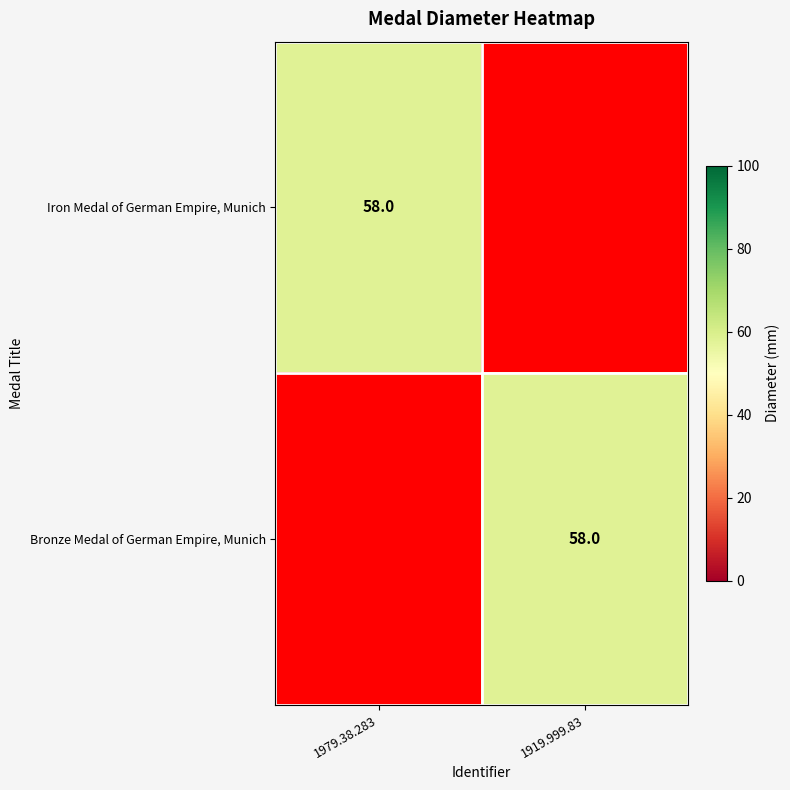

True or false: Bronze Medal of German Empire, Munich has a value of 34 at 1919.999.83.

False